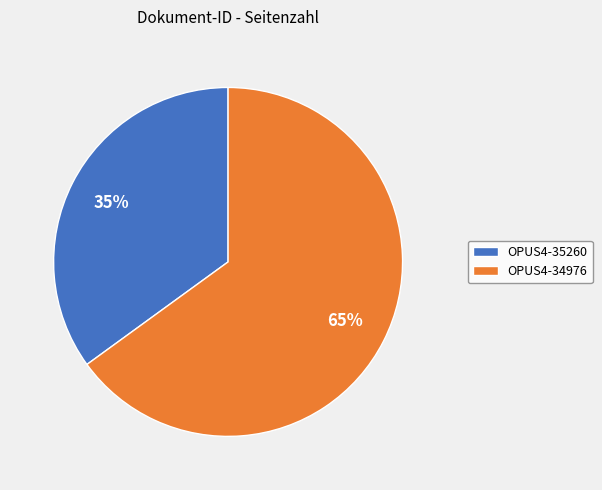

Which slice is the smallest?

OPUS4-35260